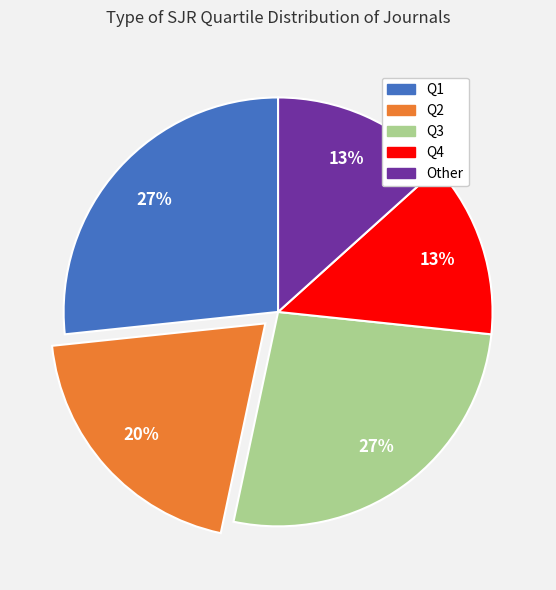

To the nearest percent, what portion does Q4 represent?

13%